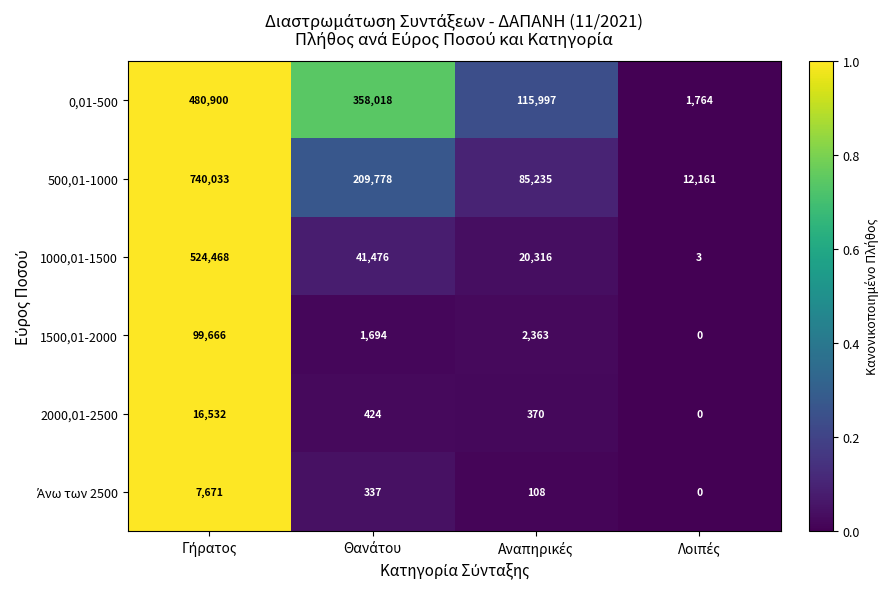

What is the highest value of the 1000,01-1500 series?

524468